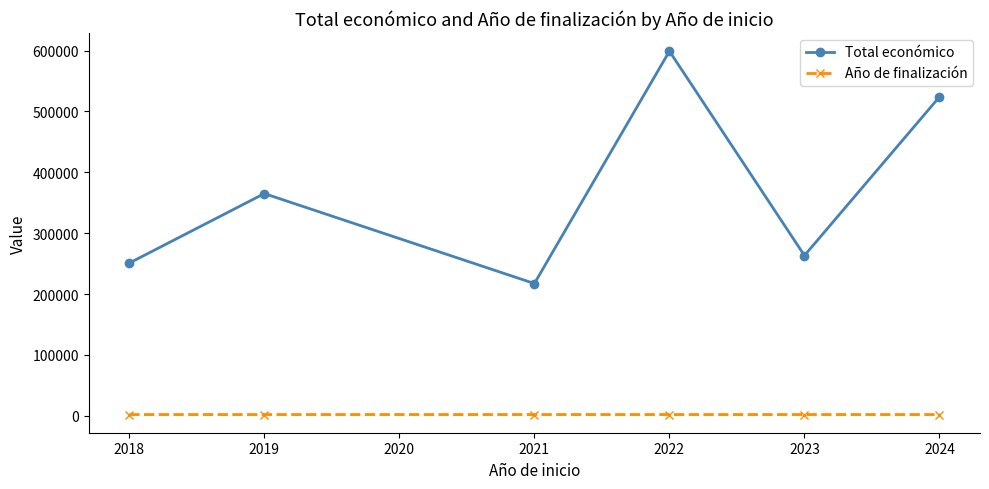

Which series has the largest range (max minus min)?

Total económico